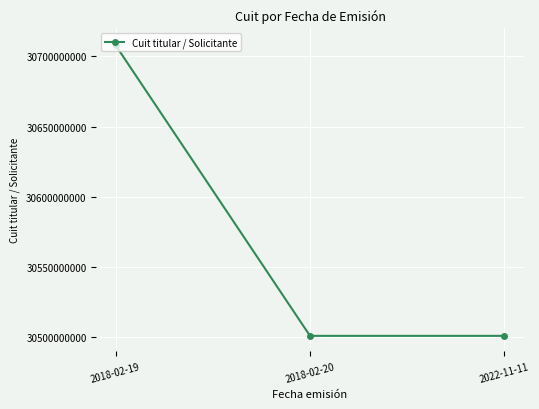

Read the value at 2018-02-20, to the nearest 100.

30500811400